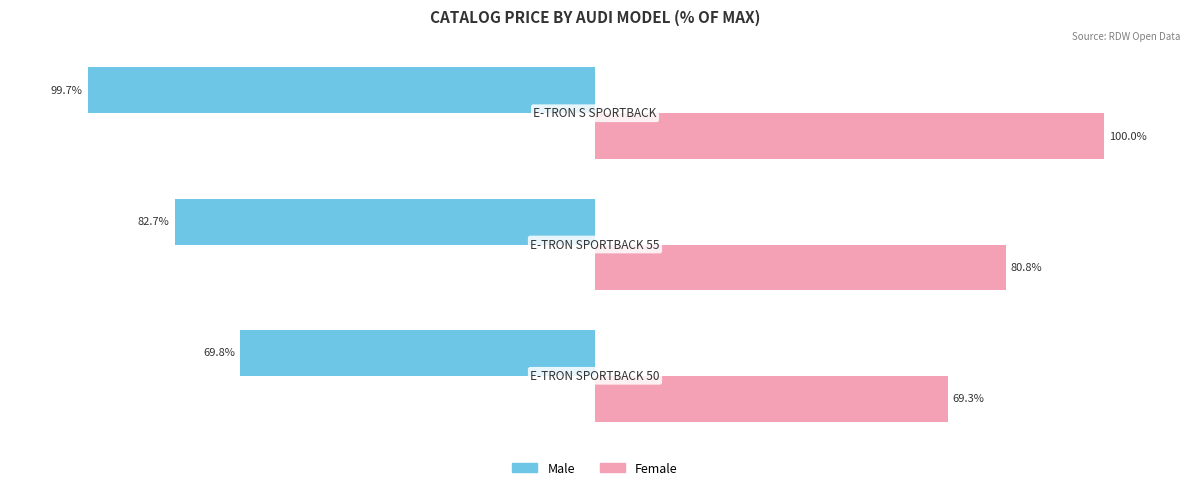

Does the chart contain any negative values?

Yes